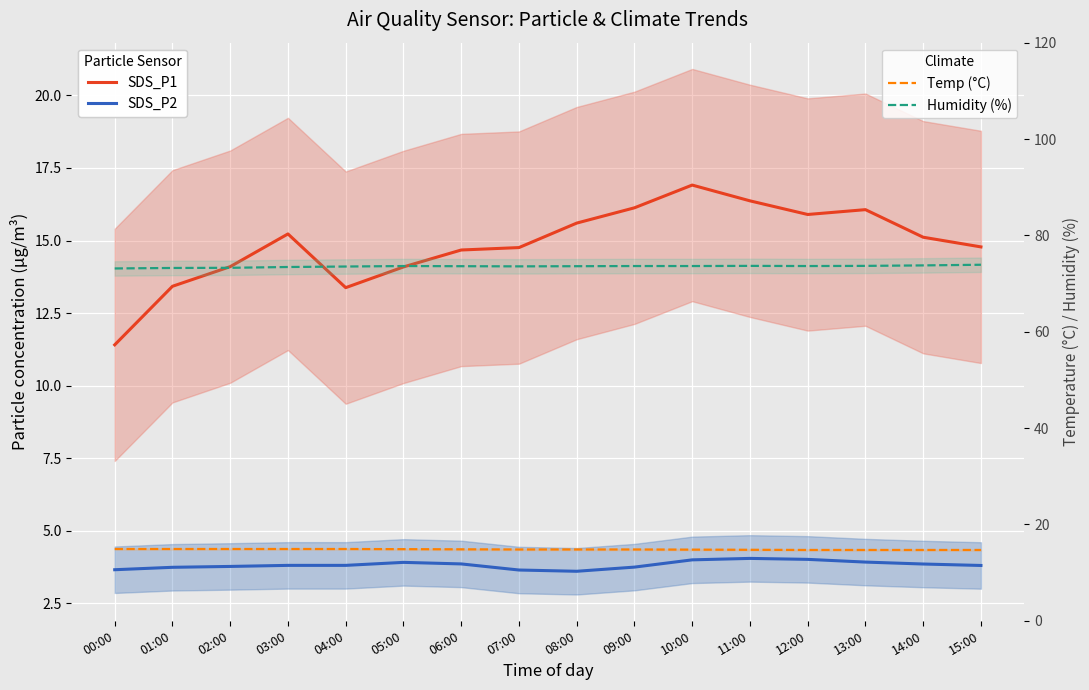

What are all the series names shown in the legend?

SDS_P1, SDS_P2, Temp (°C), Humidity (%)